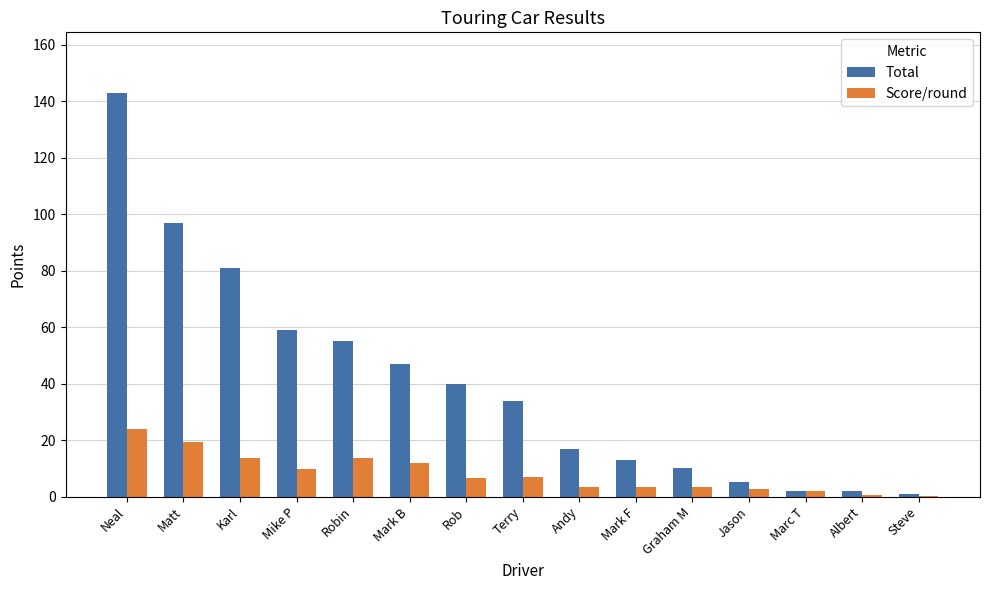

The Total series shows 34.0 at Terry. True or false?

True